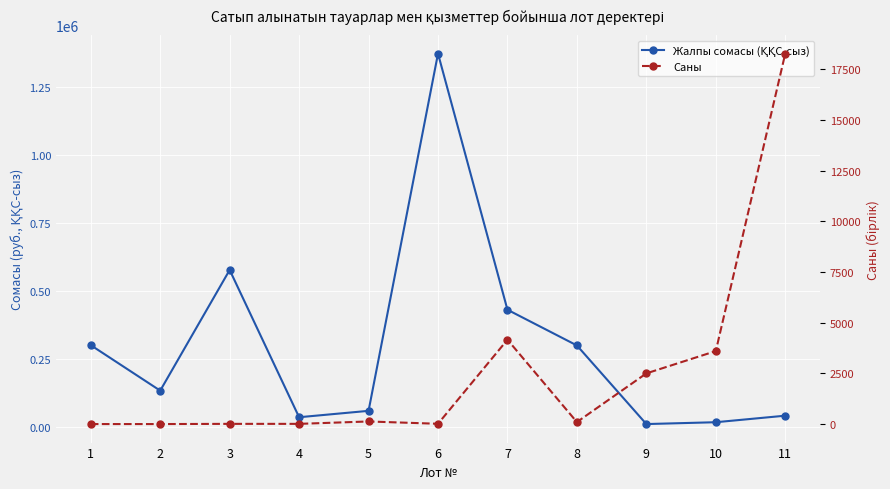

Where is the first local minimum for Жалпы сомасы (ҚҚС-сыз)?

2